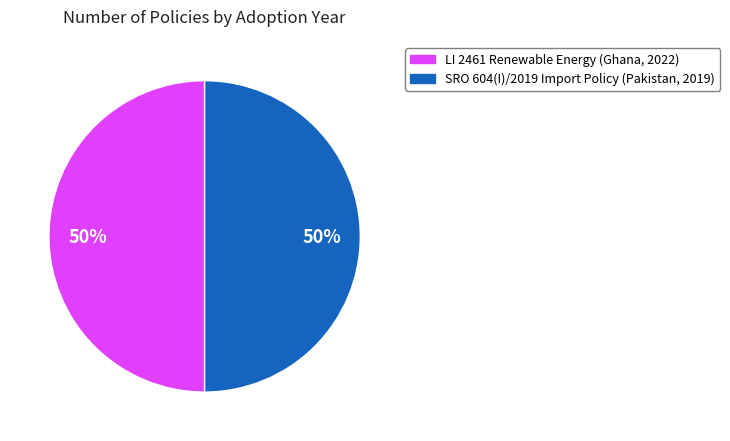

How many segments does this pie chart have?

2